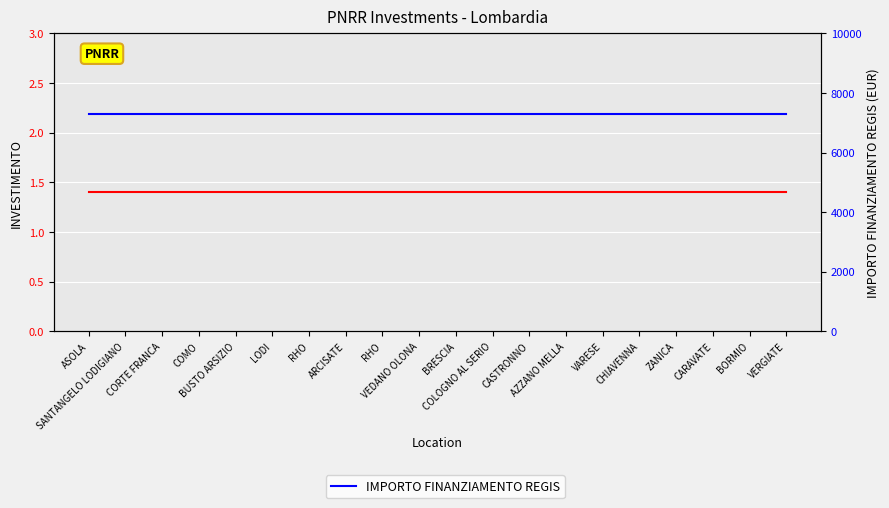

True or false: IMPORTO FINANZIAMENTO REGIS and INVESTIMENTO cross at least once.

False